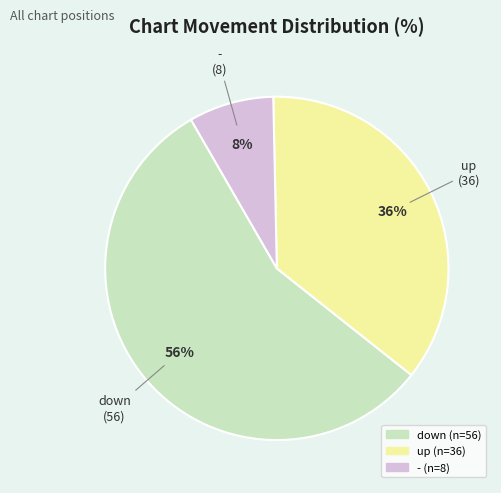

To the nearest percent, what is the difference between the - and up slice percentages?

28%